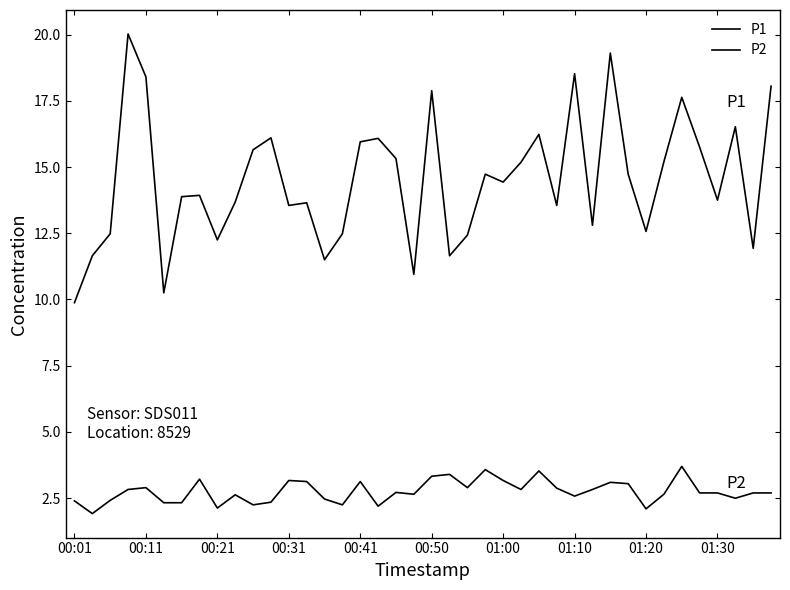

Which series has the largest total across all categories?

P1